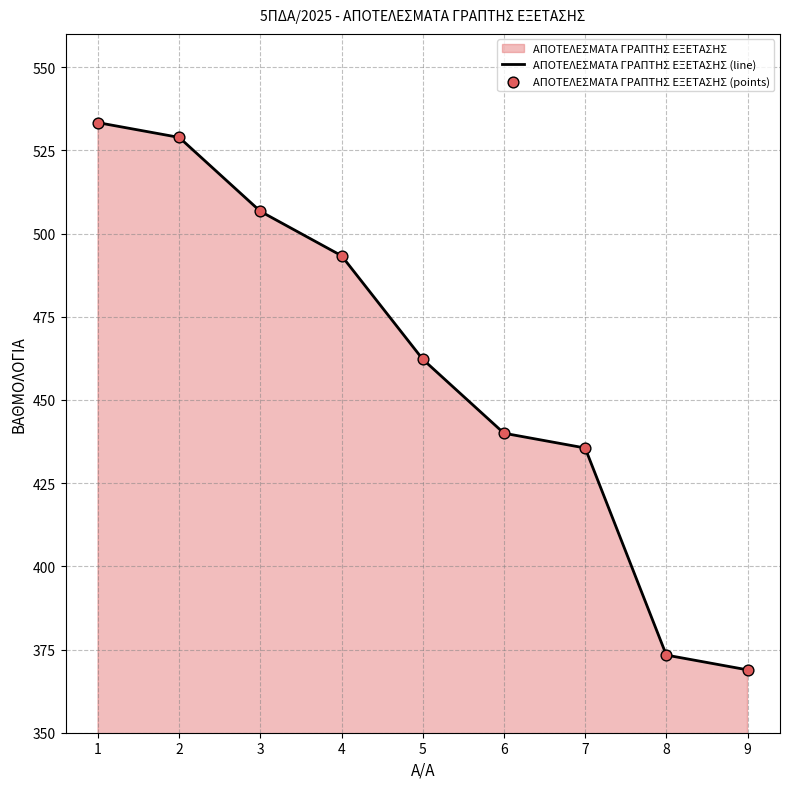

Is the value of ΑΠΟΤΕΛΕΣΜΑΤΑ ΓΡΑΠΤΗΣ ΕΞΕΤΑΣΗΣ (line) at 5 greater than the value of ΑΠΟΤΕΛΕΣΜΑΤΑ ΓΡΑΠΤΗΣ ΕΞΕΤΑΣΗΣ (points) at 3?

No